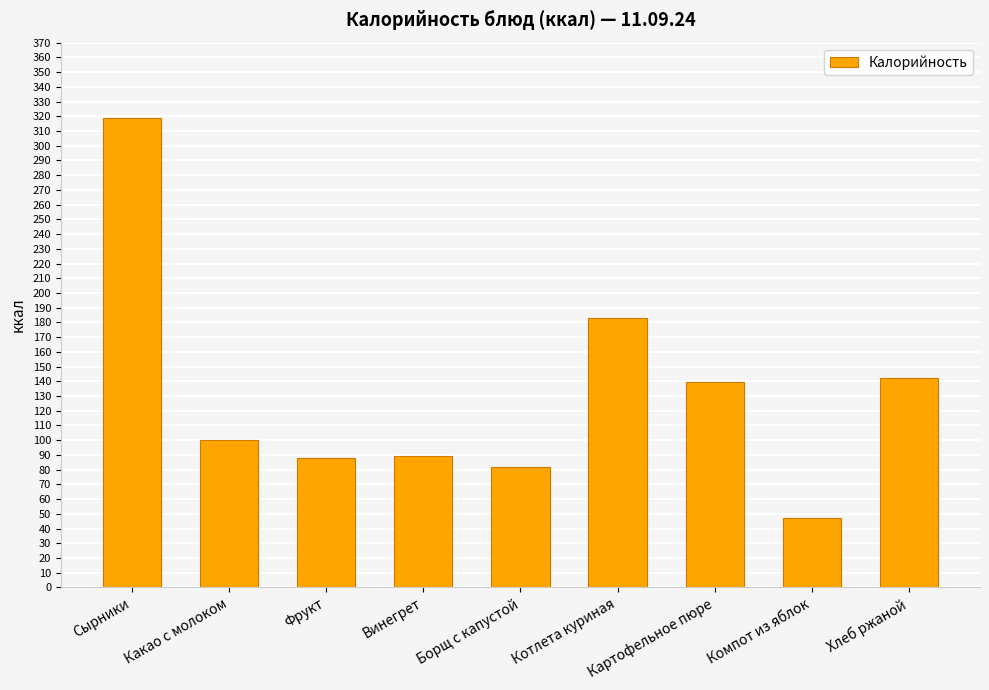

The chart shows a value of 22.6 at Винегрет. True or false?

False